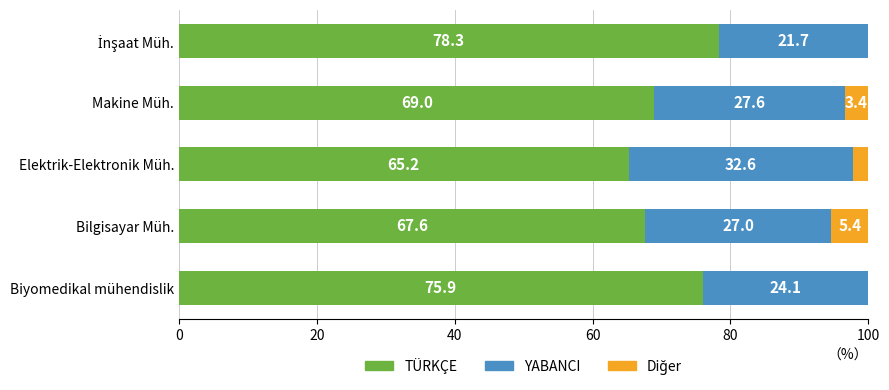

What is the sum of the TÜRKÇE values at Makine Müh. and Biyomedikal mühendislik?

144.9